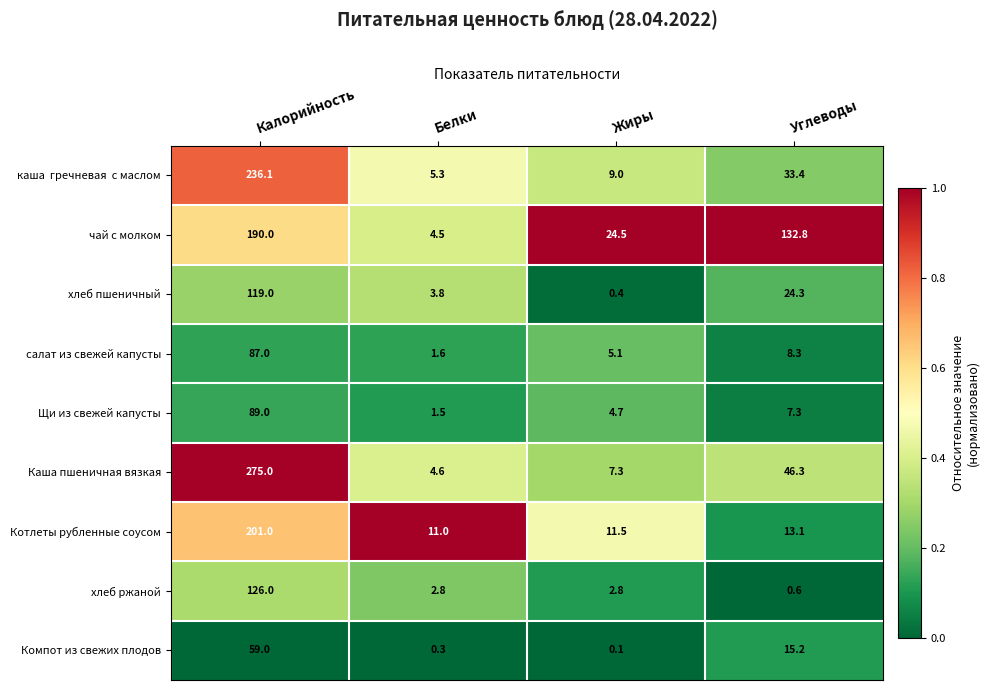

What is the difference between the second highest and minimum values in the хлеб ржаной series?

2.2